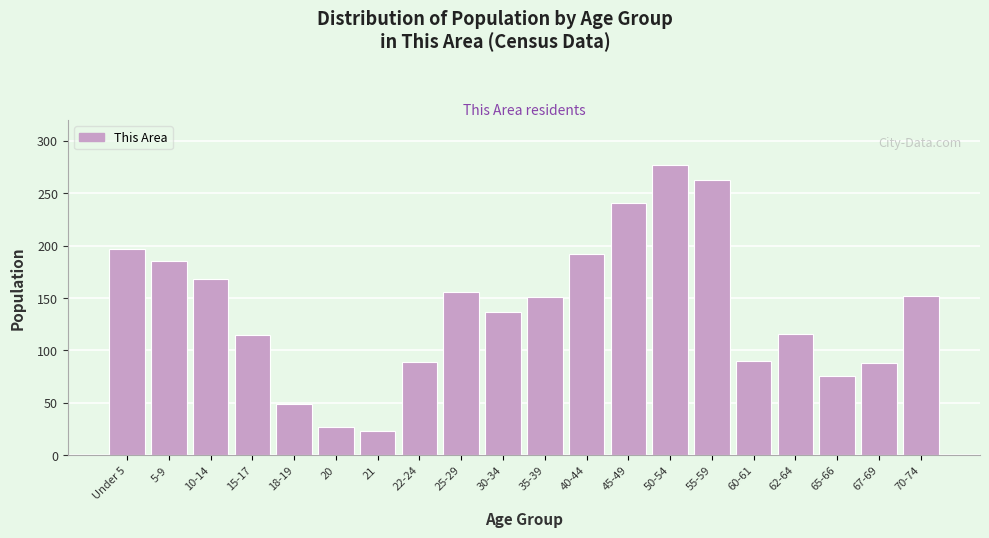

The chart shows a value of 137 at 30-34. True or false?

True